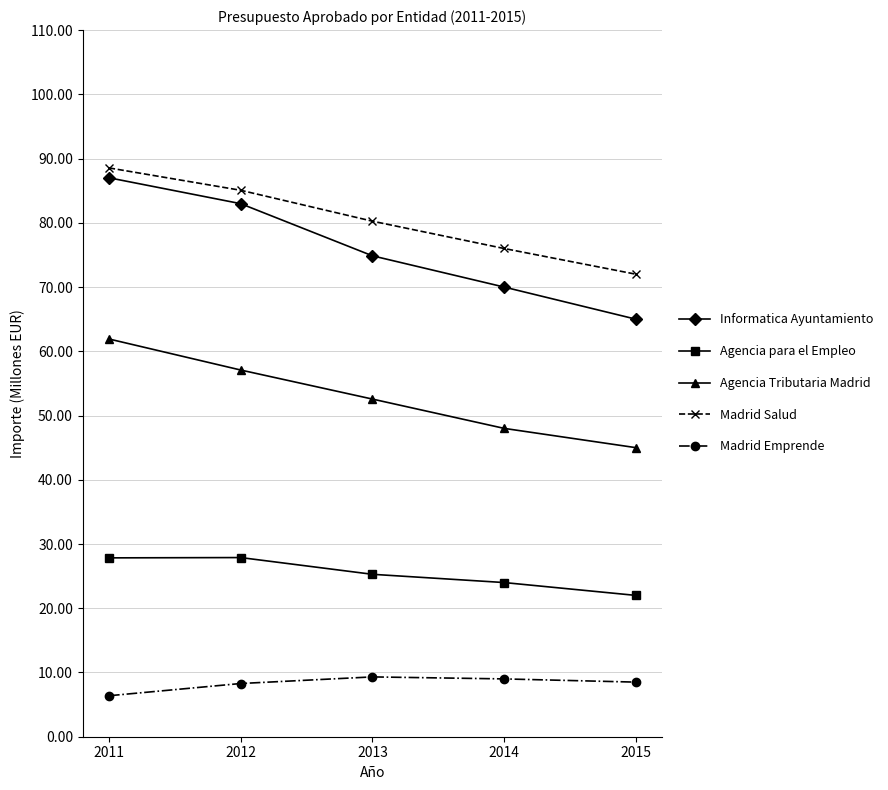

How many lines are shown in the chart?

5